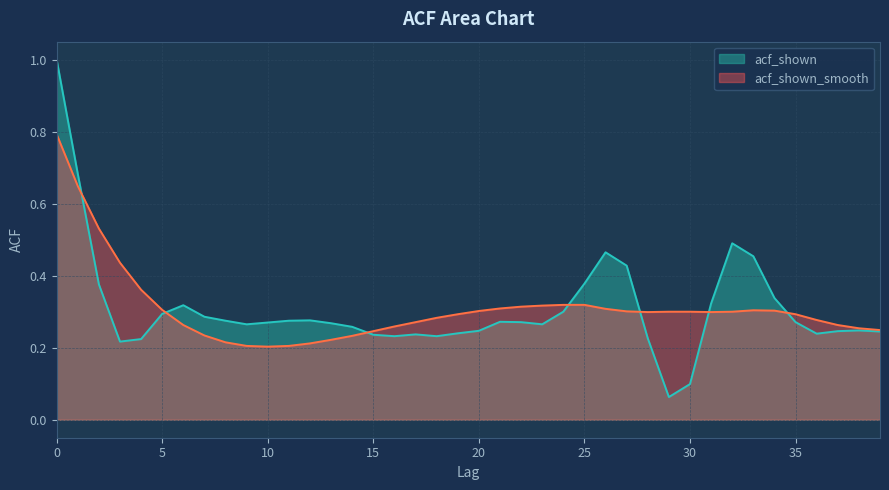

At how many categories does at least one series exceed 0?

40